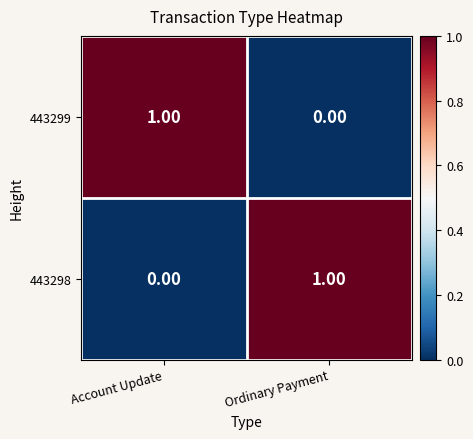

List the labels in order of 443298 value, largest first.

Ordinary Payment, Account Update